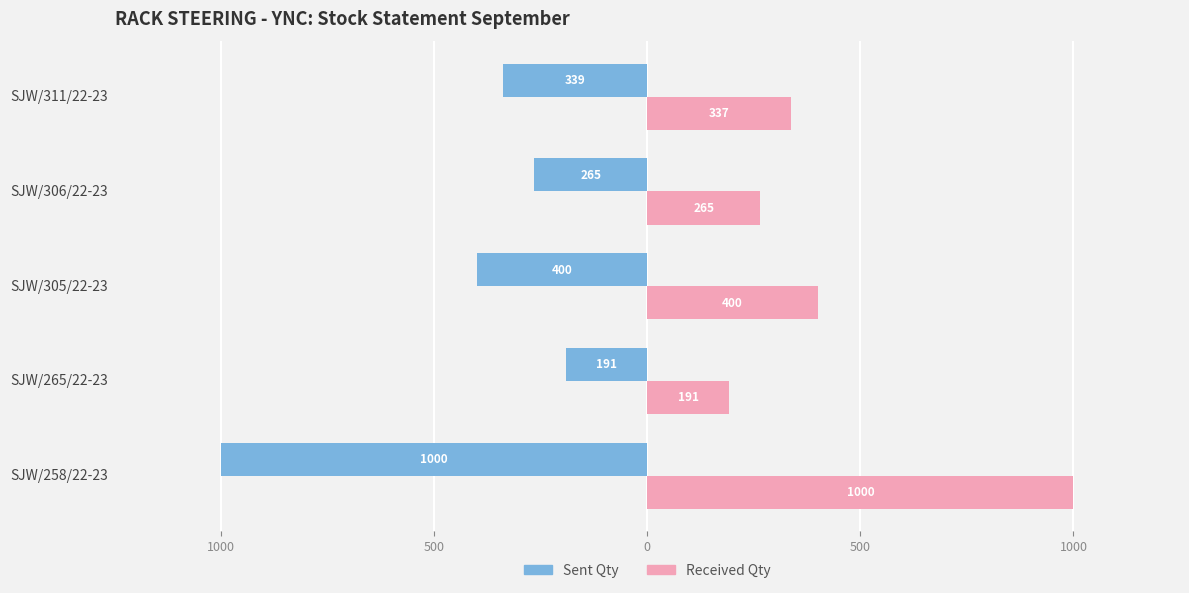

What are all the series names shown in the legend?

Sent Qty, Received Qty